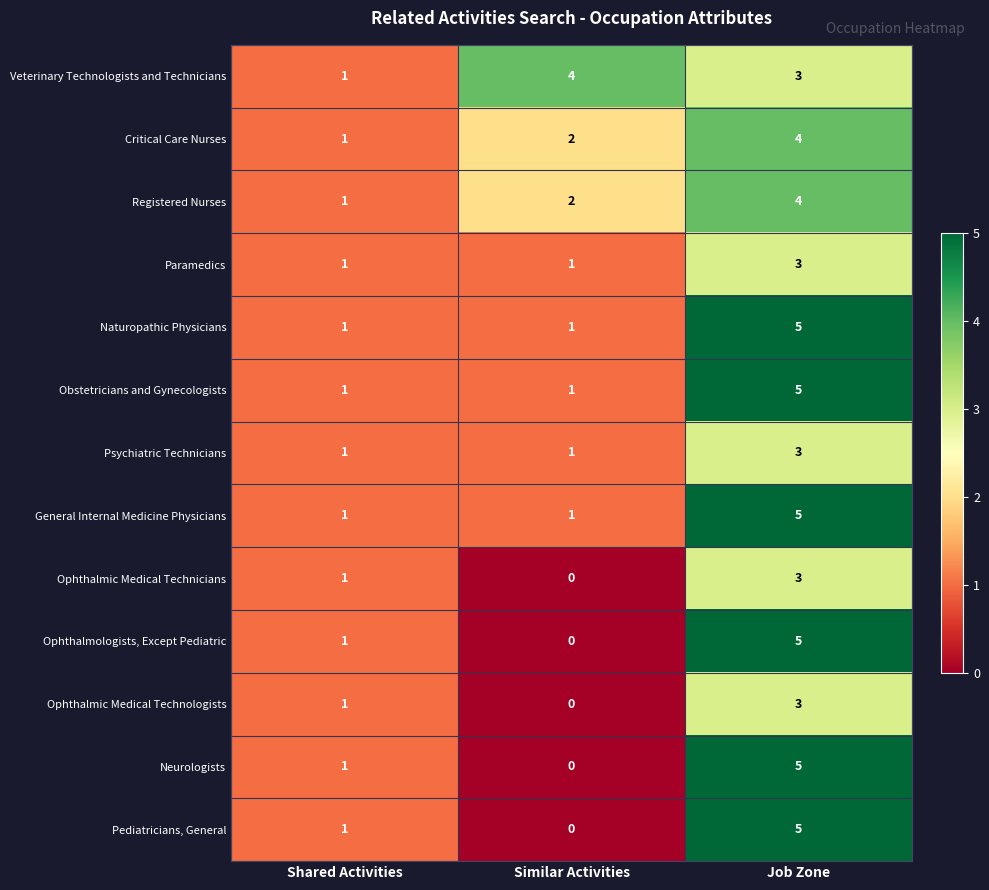

What value does the Pediatricians, General series have at Job Zone?

5